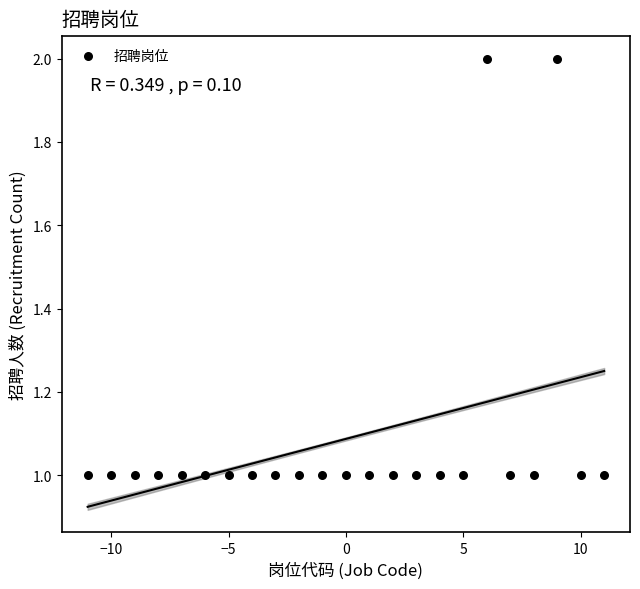

What is the range of X values (max minus min)?

22